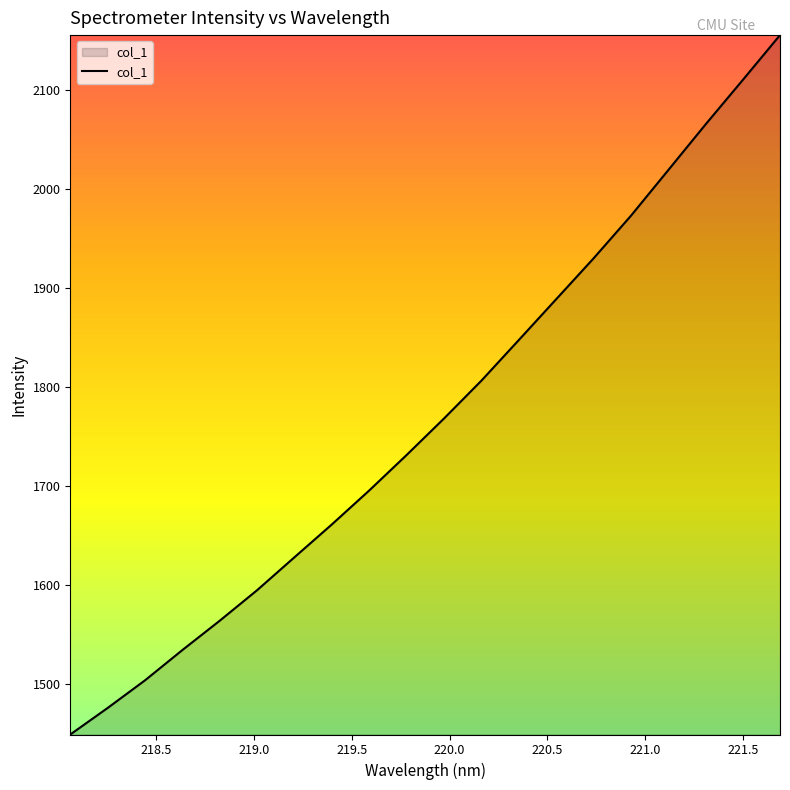

What is the smallest value displayed?

1449.3